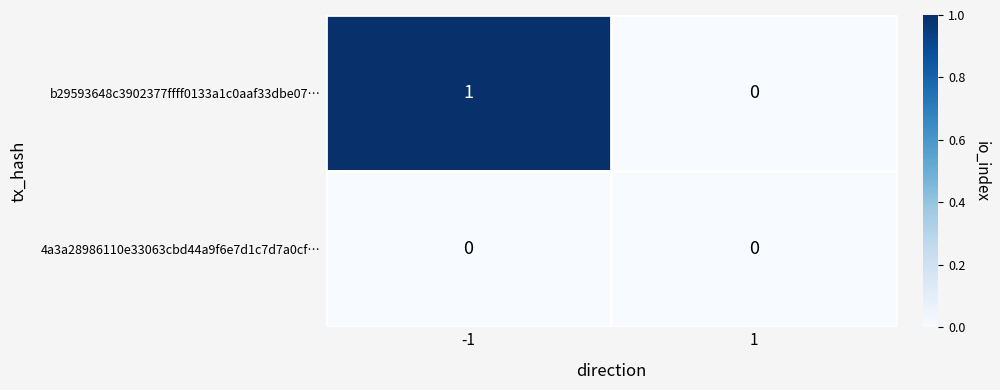

Which series has the largest total across all categories?

b29593648c3902377ffff0133a1c0aaf33dbe07…